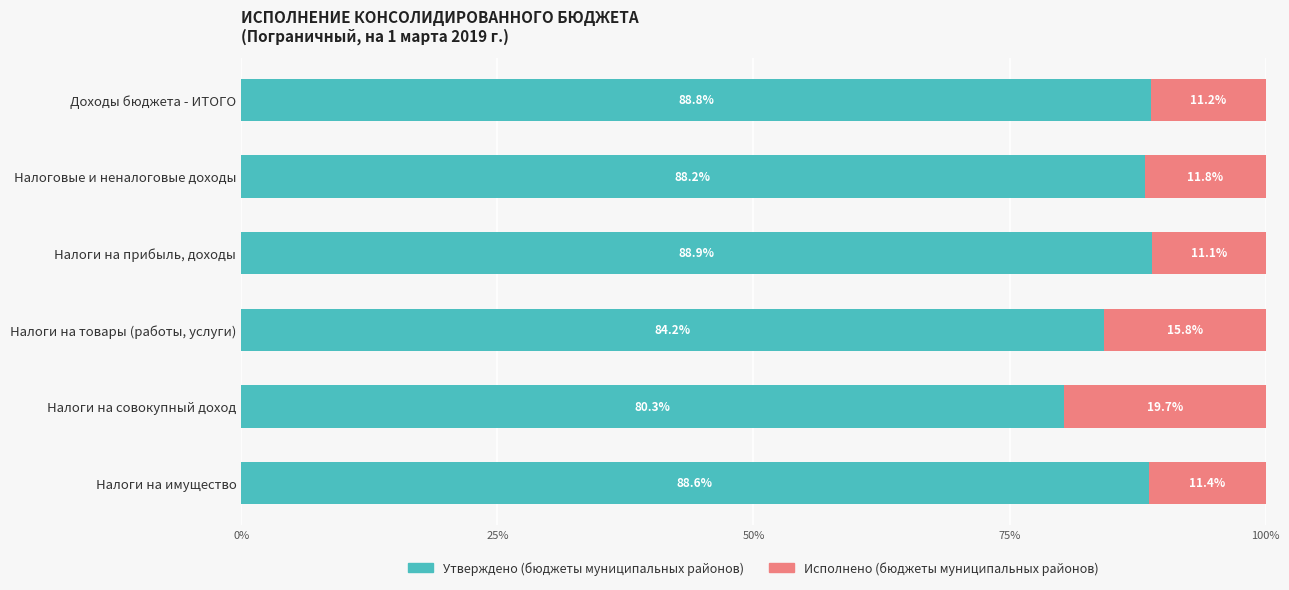

What is the difference between the maximum and minimum values in the Утверждено (бюджеты муниципальных районов) series?

8.6